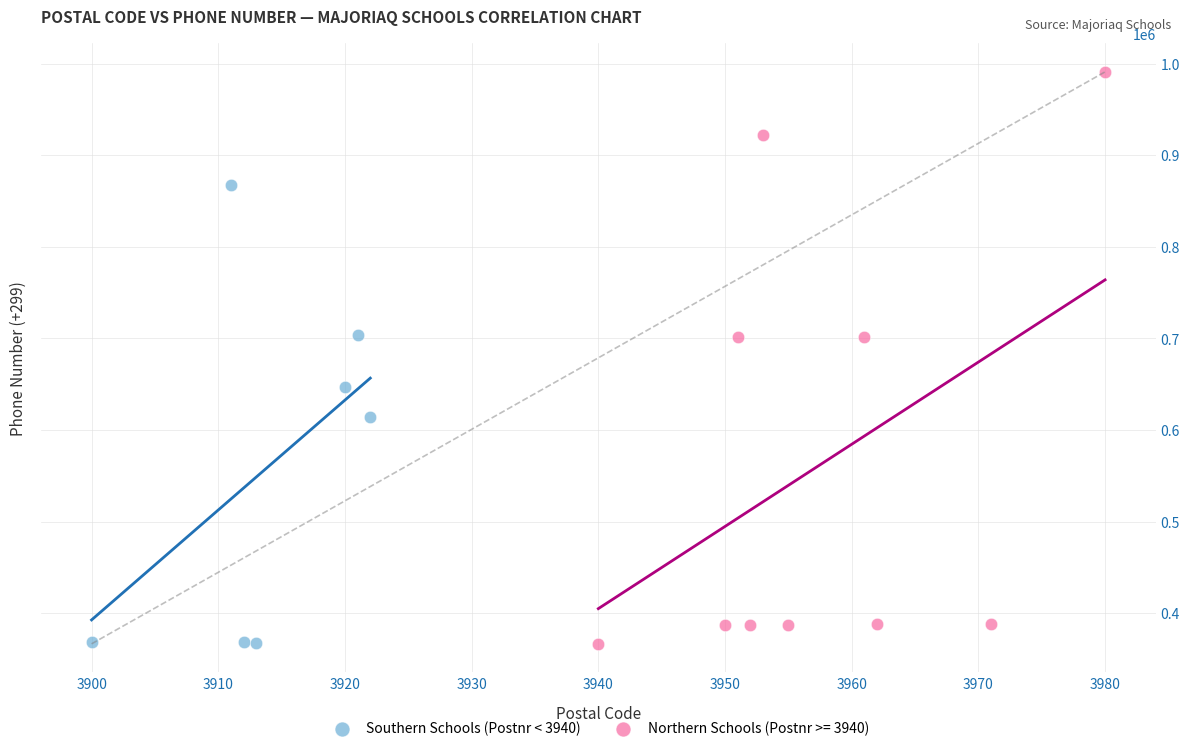

Which series has the largest Y range (max minus min)?

Northern Schools (Postnr >= 3940)